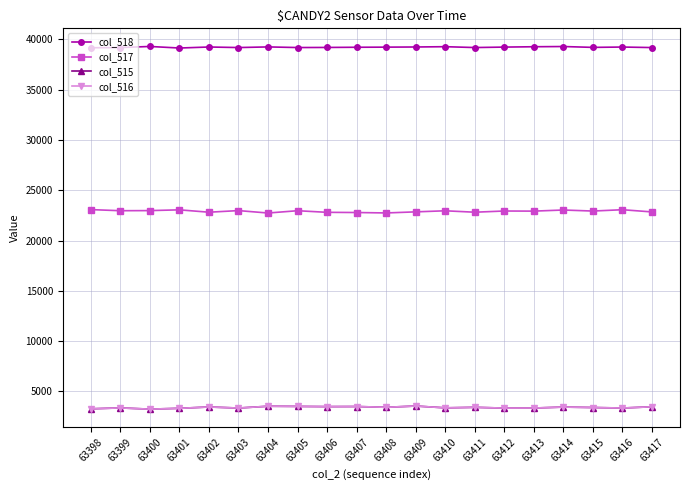

What is the spread (max minus min) of values at 63415?

35814